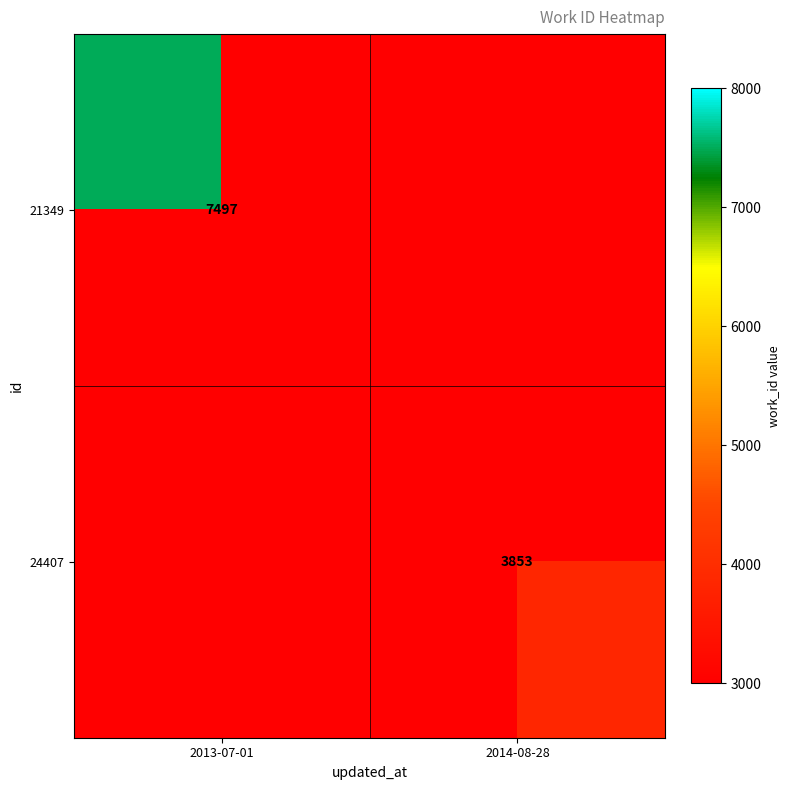

The 24407 series shows 908.0 at 2014-08-28. True or false?

False